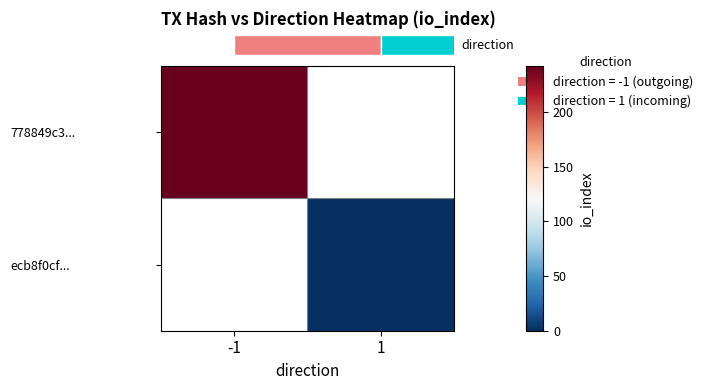

List the labels in order of row_0 value, largest first.

-1, 1